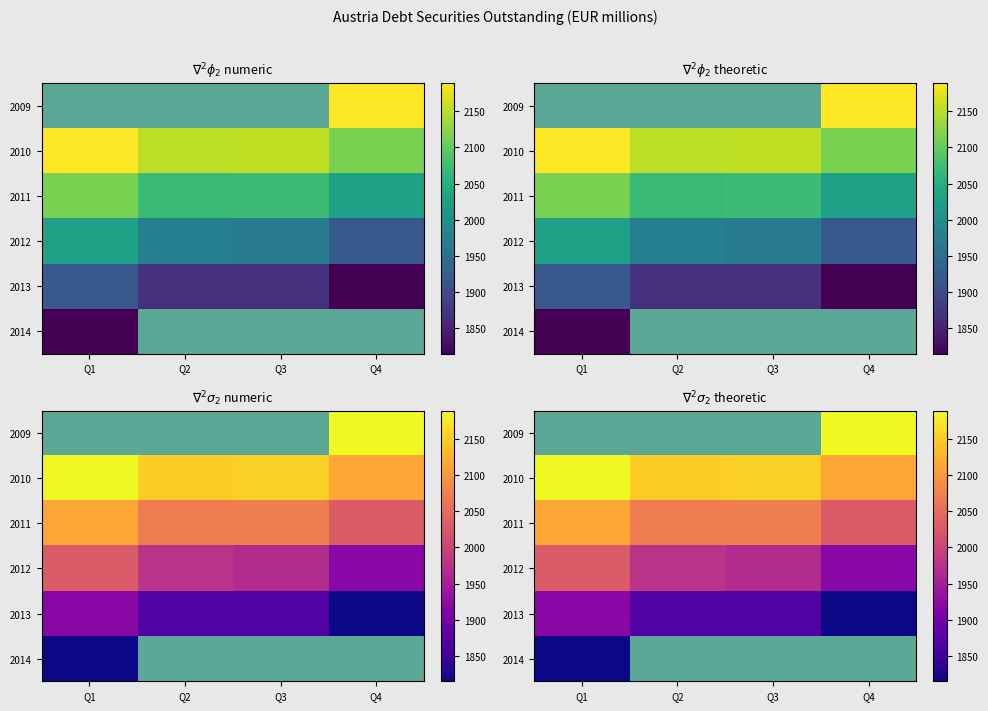

What is the sum of all 2013 values?

7472.0